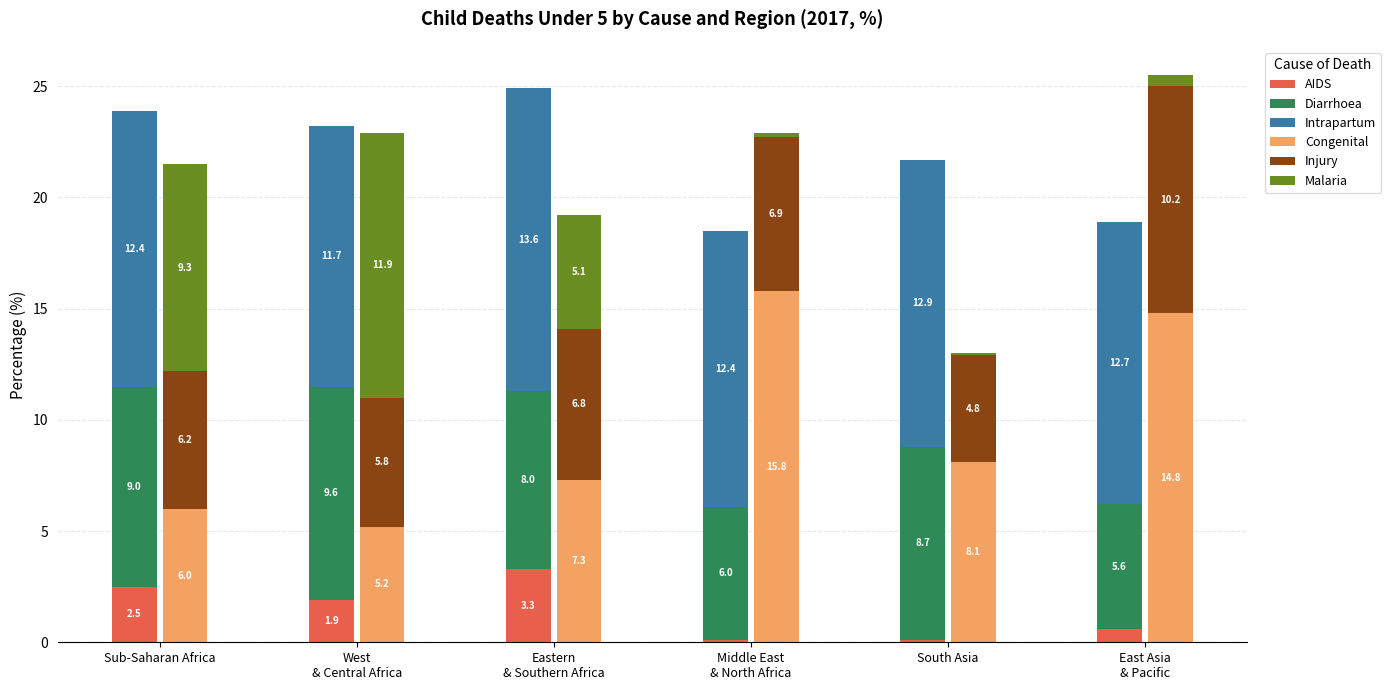

Read the Intrapartum value at 4.

12.9